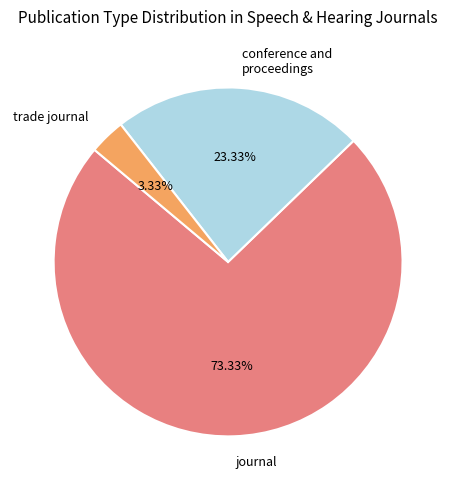

How many segments does this pie chart have?

3